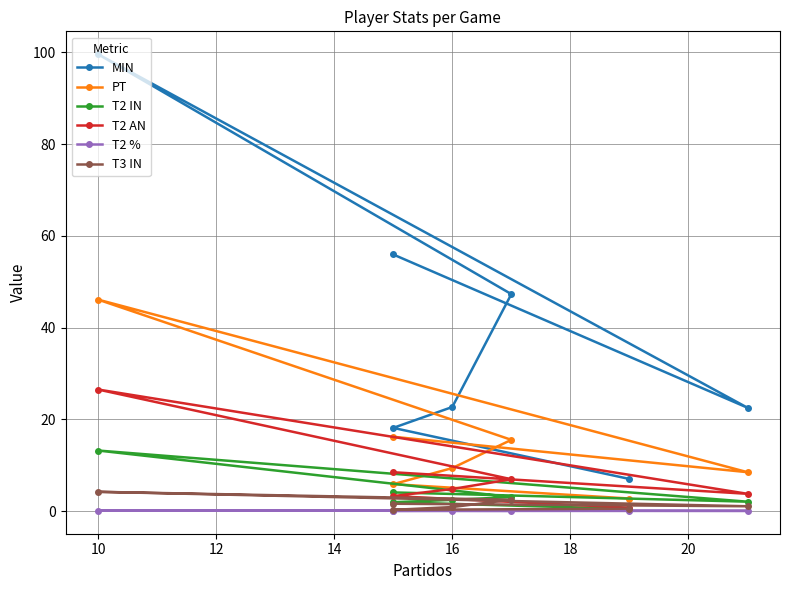

Is the value of MIN at 8 greater than the value of T3 IN at 10?

Yes